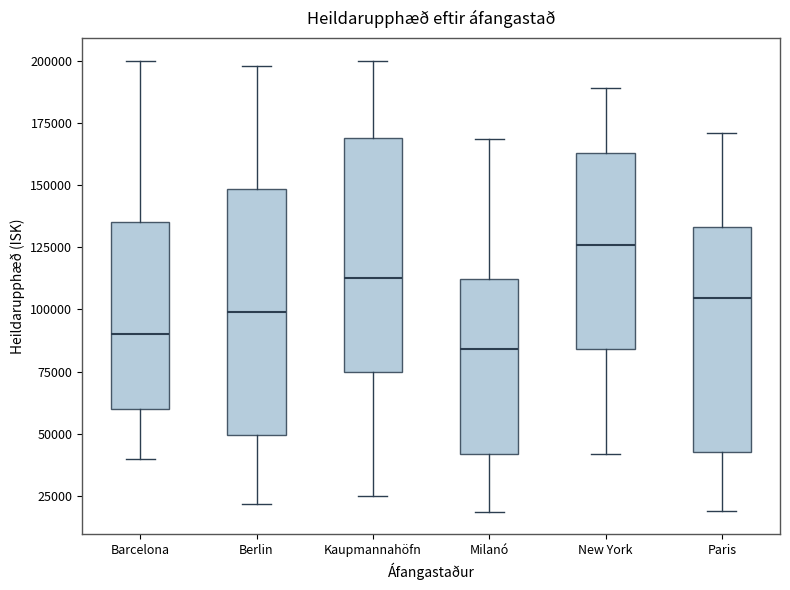

Reading left to right, transcribe this box plot: for each box, give where its median line is, the range the box spans, and where its two whiskers end, as read against the y-axis. The values are not printed on the chart, so give them approximately, as read against the axis.

Barcelona: median 90000, box 60000 to 135000, whiskers 40000 to 200000
Berlin: median 100000, box 50000 to 150000, whiskers 20000 to 200000
Kaupmannahöfn: median 115000, box 75000 to 170000, whiskers 25000 to 200000
Milanó: median 85000, box 40000 to 110000, whiskers 20000 to 170000
New York: median 125000, box 85000 to 165000, whiskers 40000 to 190000
Paris: median 105000, box 45000 to 135000, whiskers 20000 to 170000